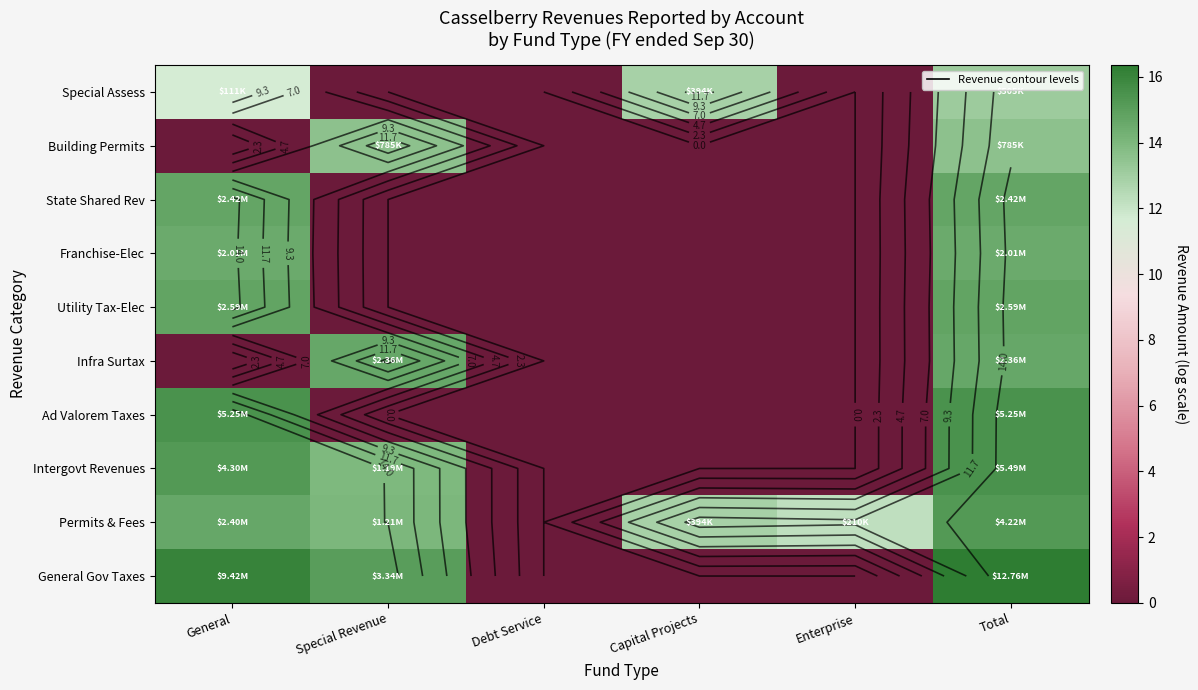

At which category does the chart reach its minimum across all series?

Debt Service